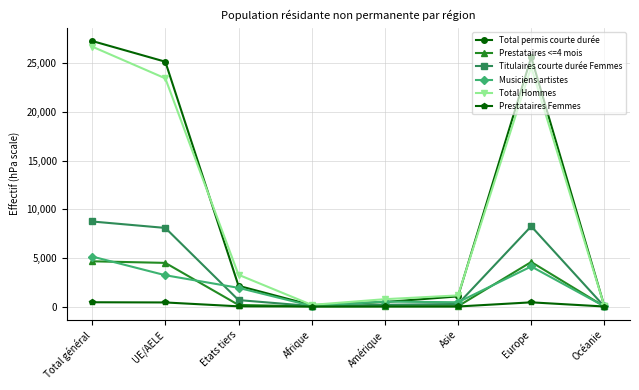

Is the value of Musiciens artistes at Etats tiers greater than the value of Prestataires Femmes at Etats tiers?

Yes